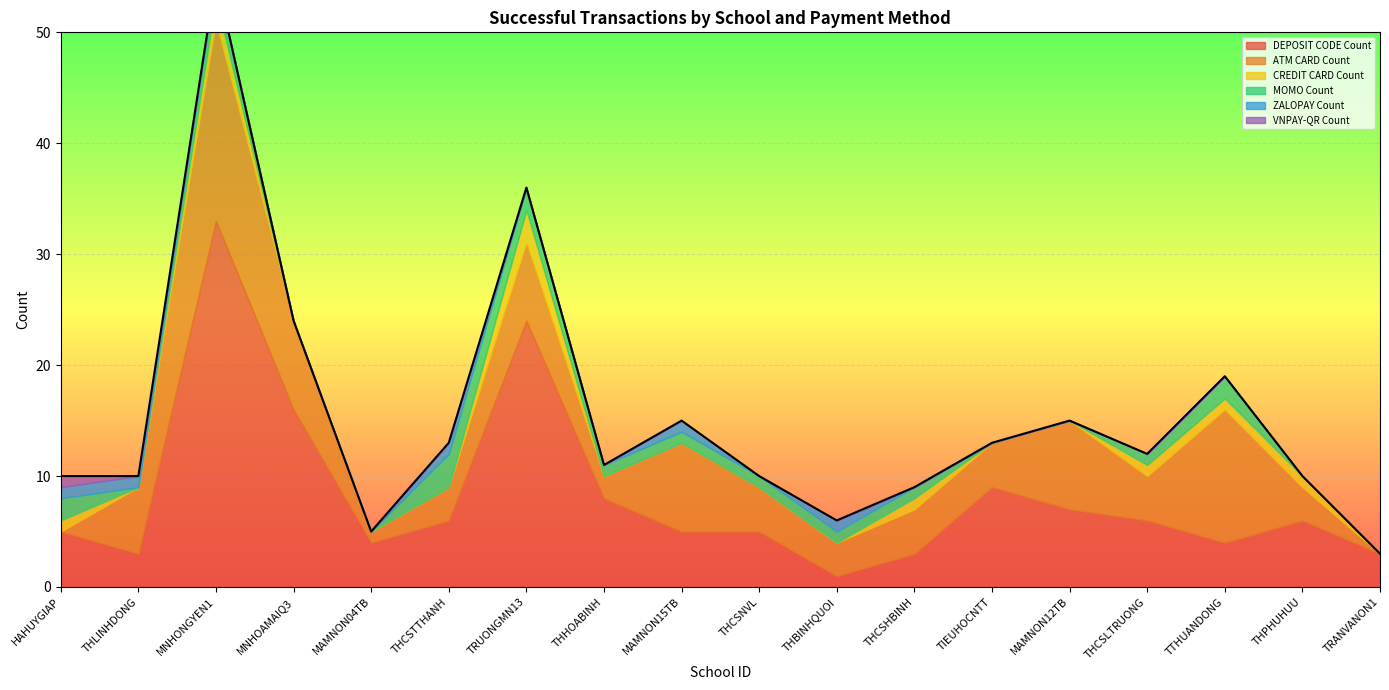

True or false: CREDIT CARD Count has more than 1 points higher than both neighbors.

True